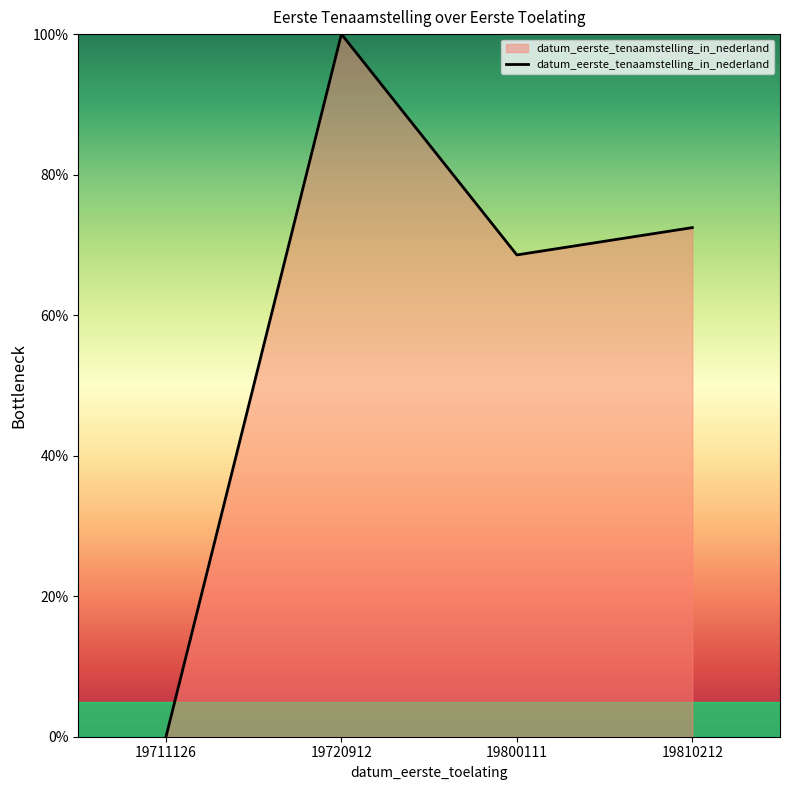

Is it true that the value at 19720912 is 100.0?

True